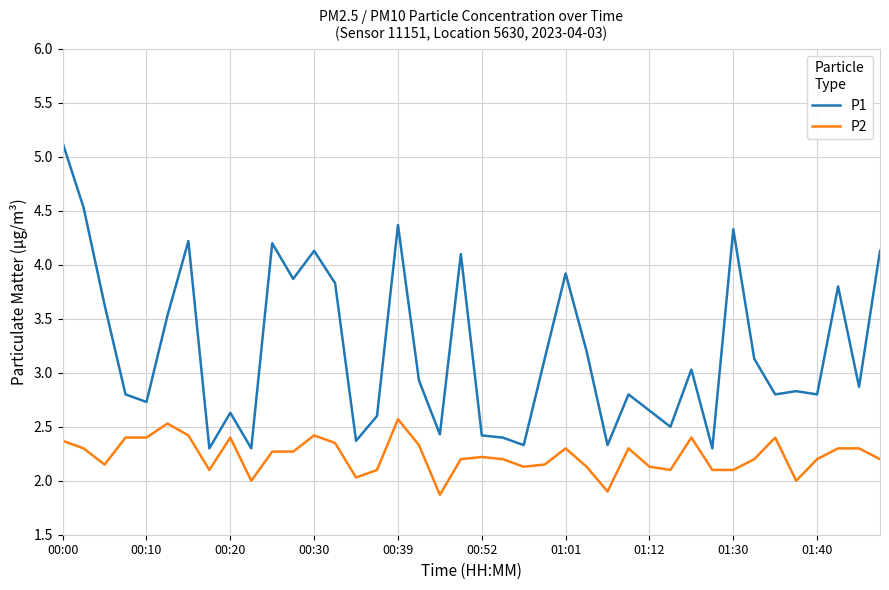

True or false: P1 and P2 intersect in this chart.

False